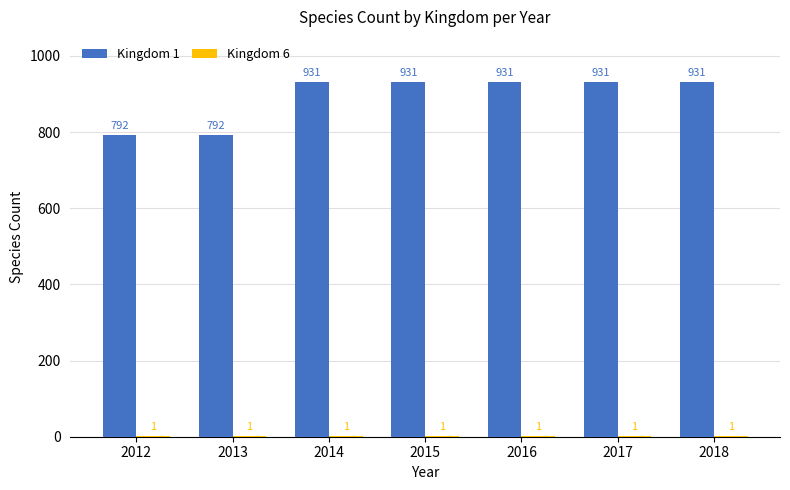

What is the maximum value shown in the chart?

931